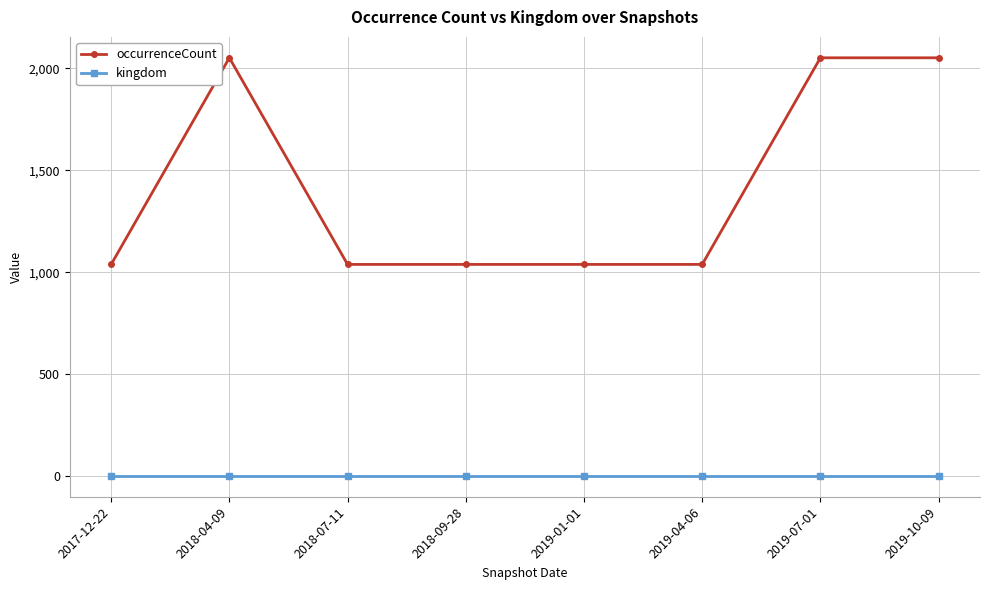

What position from the left is 2018-07-11?

3